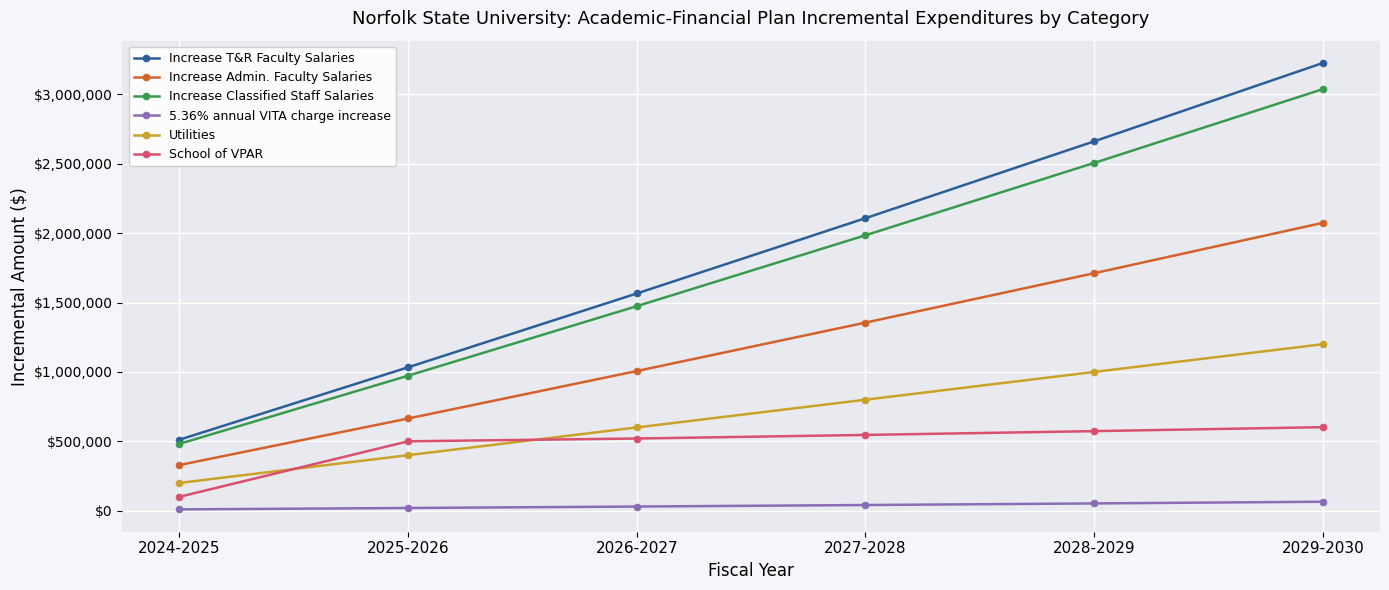

How many lines are shown in the chart?

6